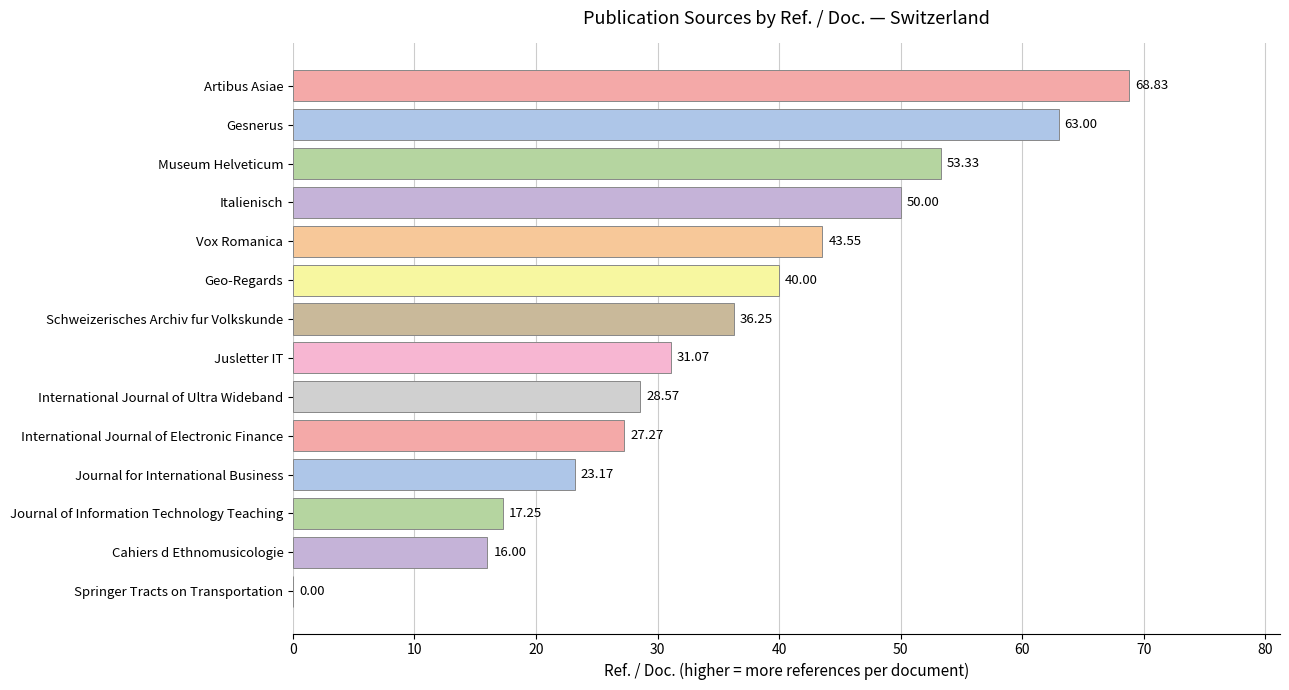

Count the number of categories in the chart.

14